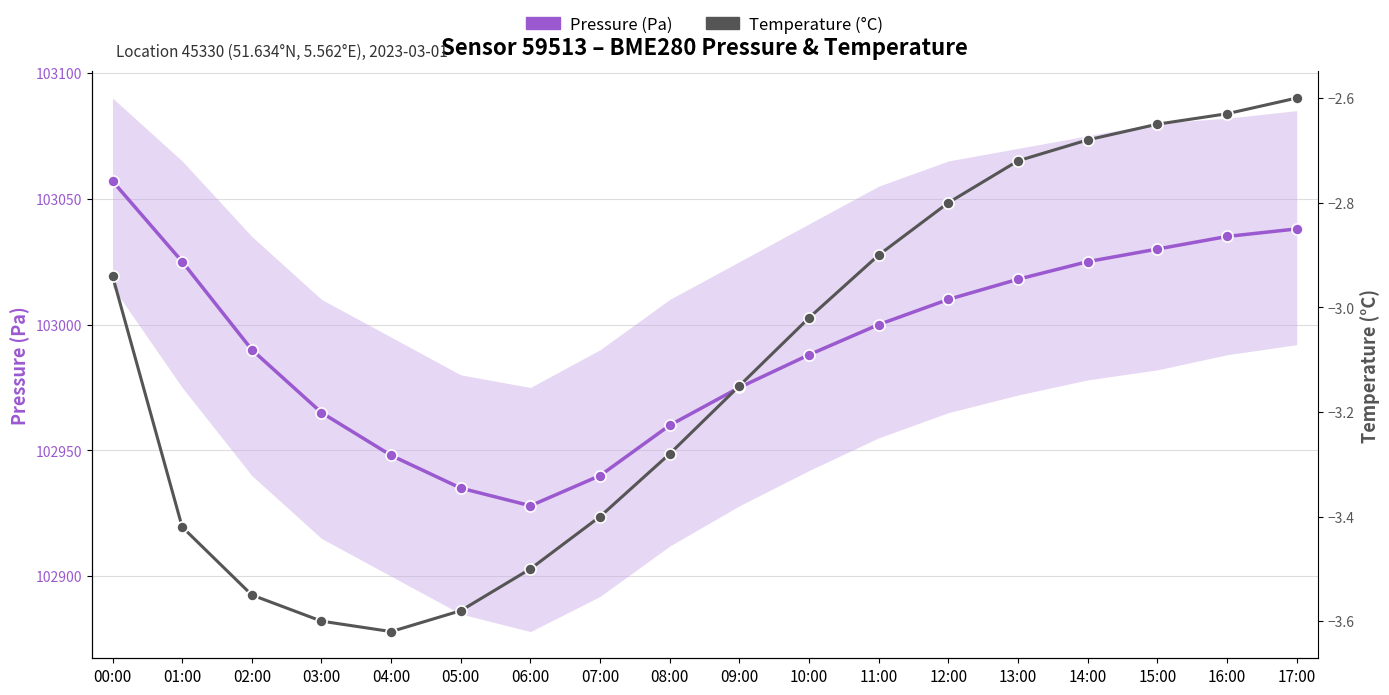

Which category has the highest value in the Pressure (Pa) series?

00:00